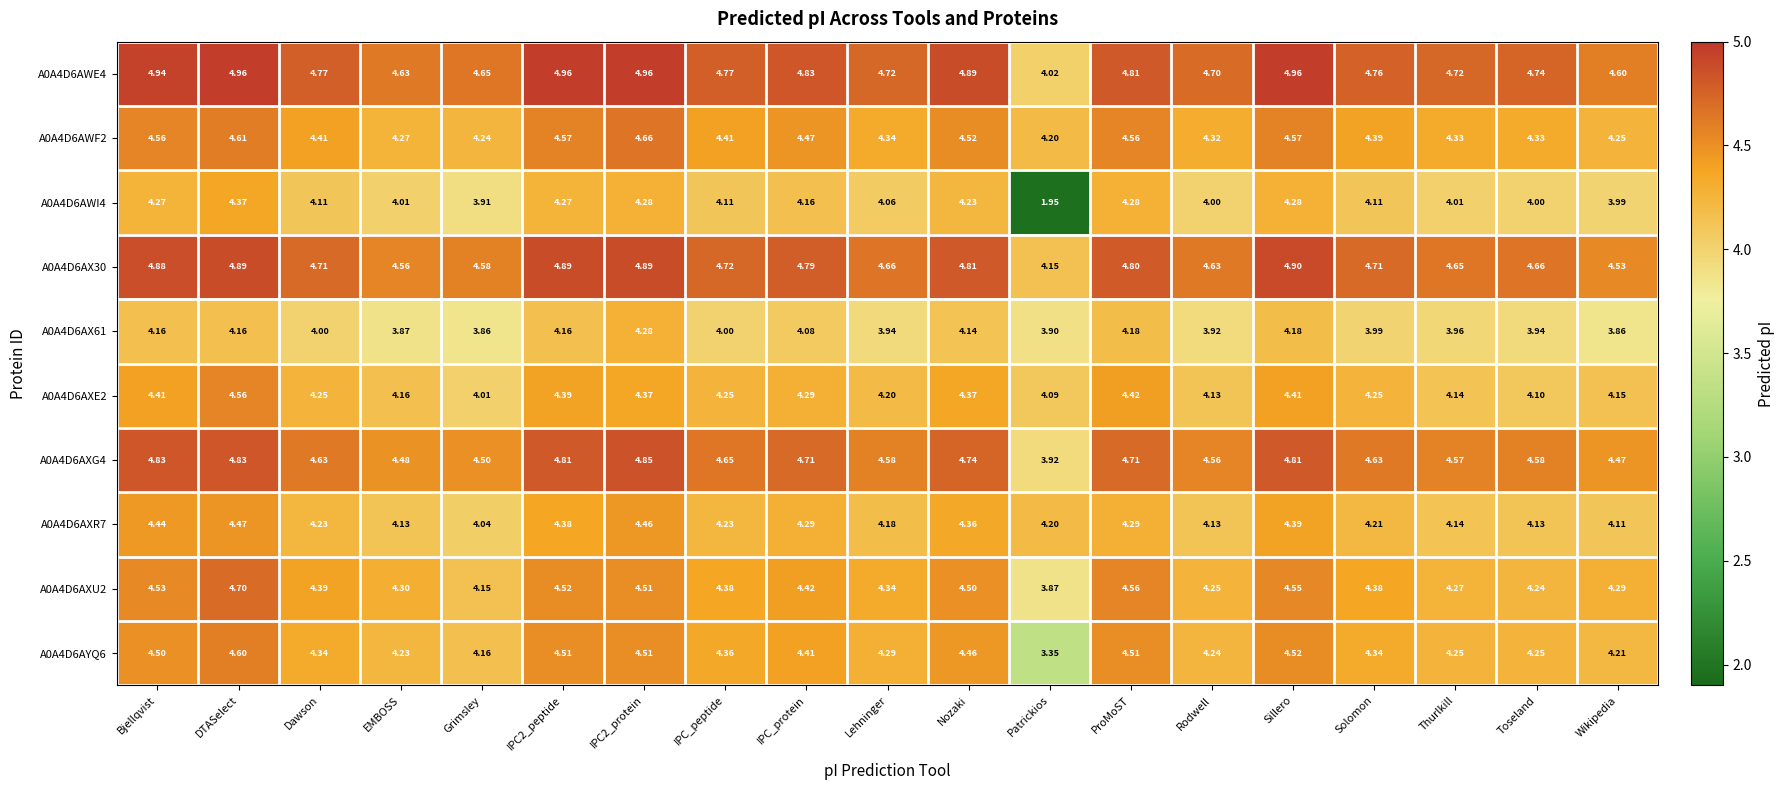

At which label does A0A4D6AXE2 reach its peak?

DTASelect